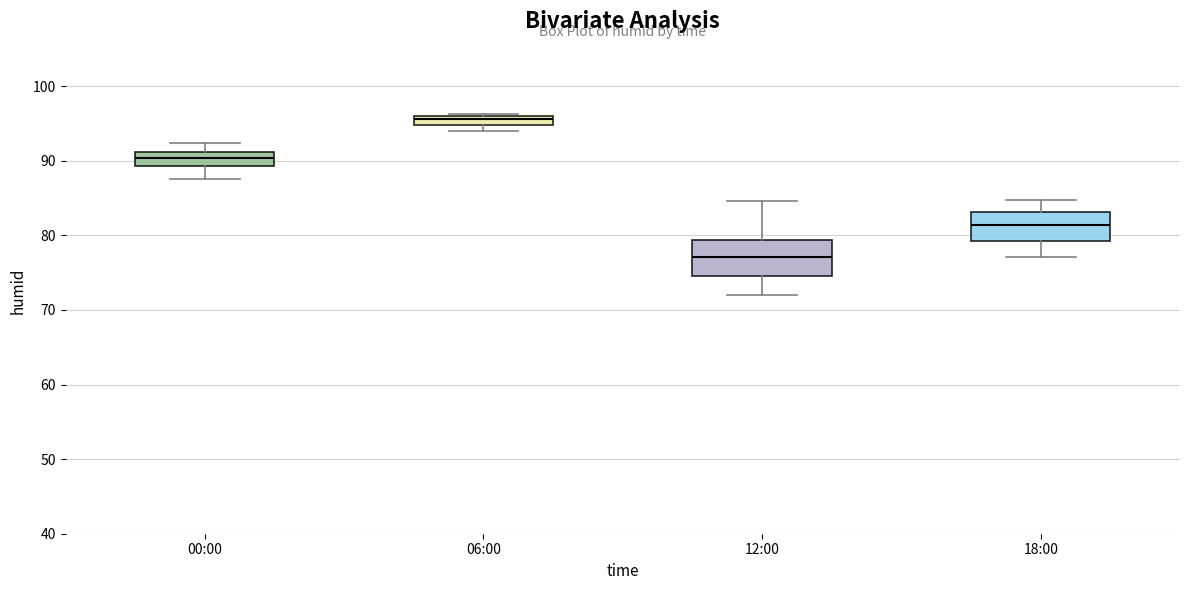

Which box's median line is the lowest?

12:00